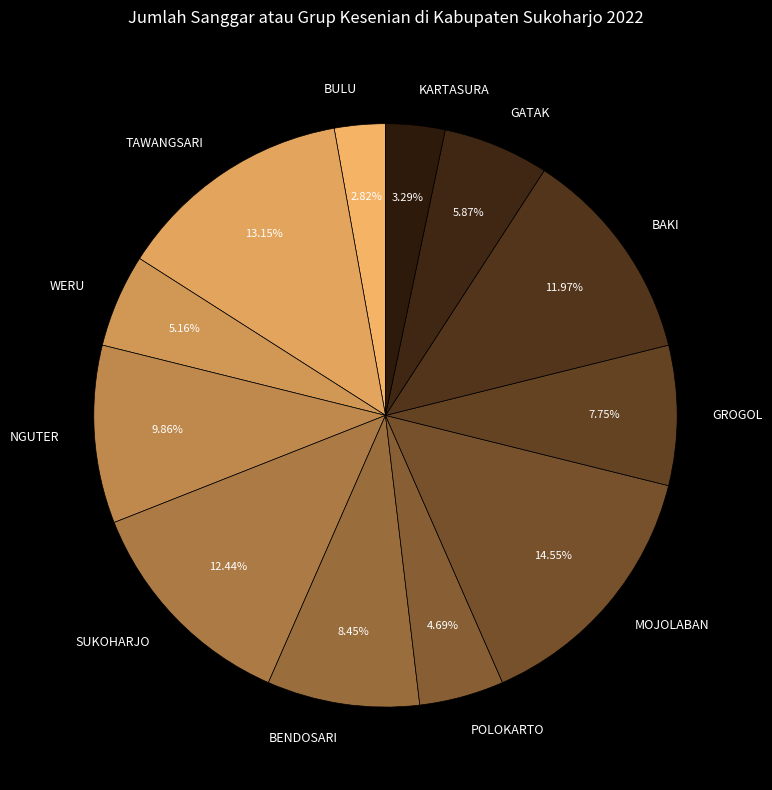

To the nearest percent, what is the combined percentage of GATAK and BENDOSARI?

14%